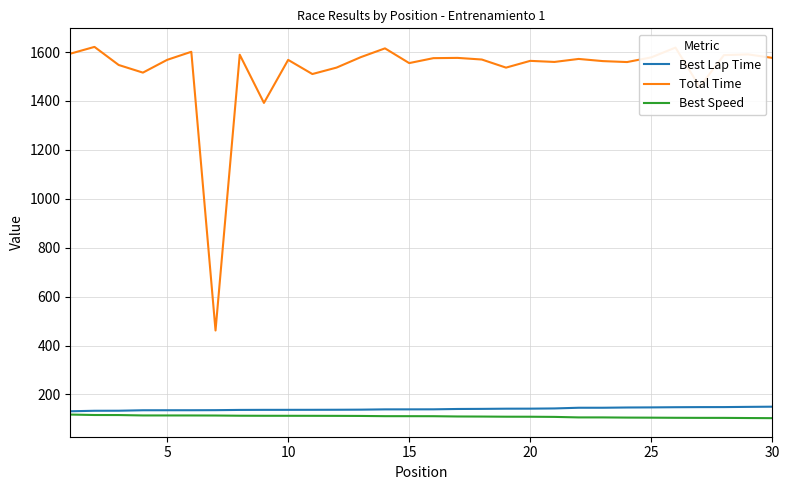

What are all the series names shown in the legend?

Best Lap Time, Total Time, Best Speed